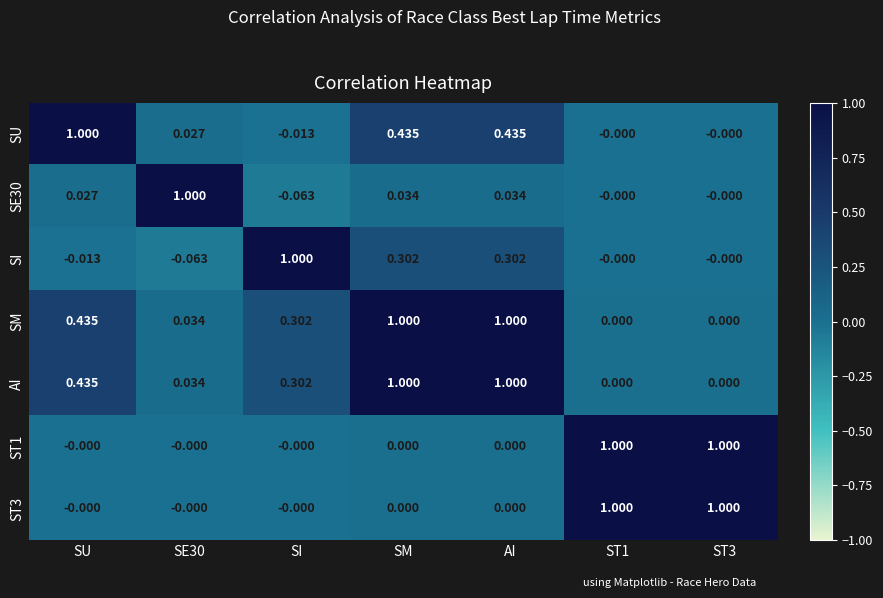

Where does the SU series first go above 0?

SU